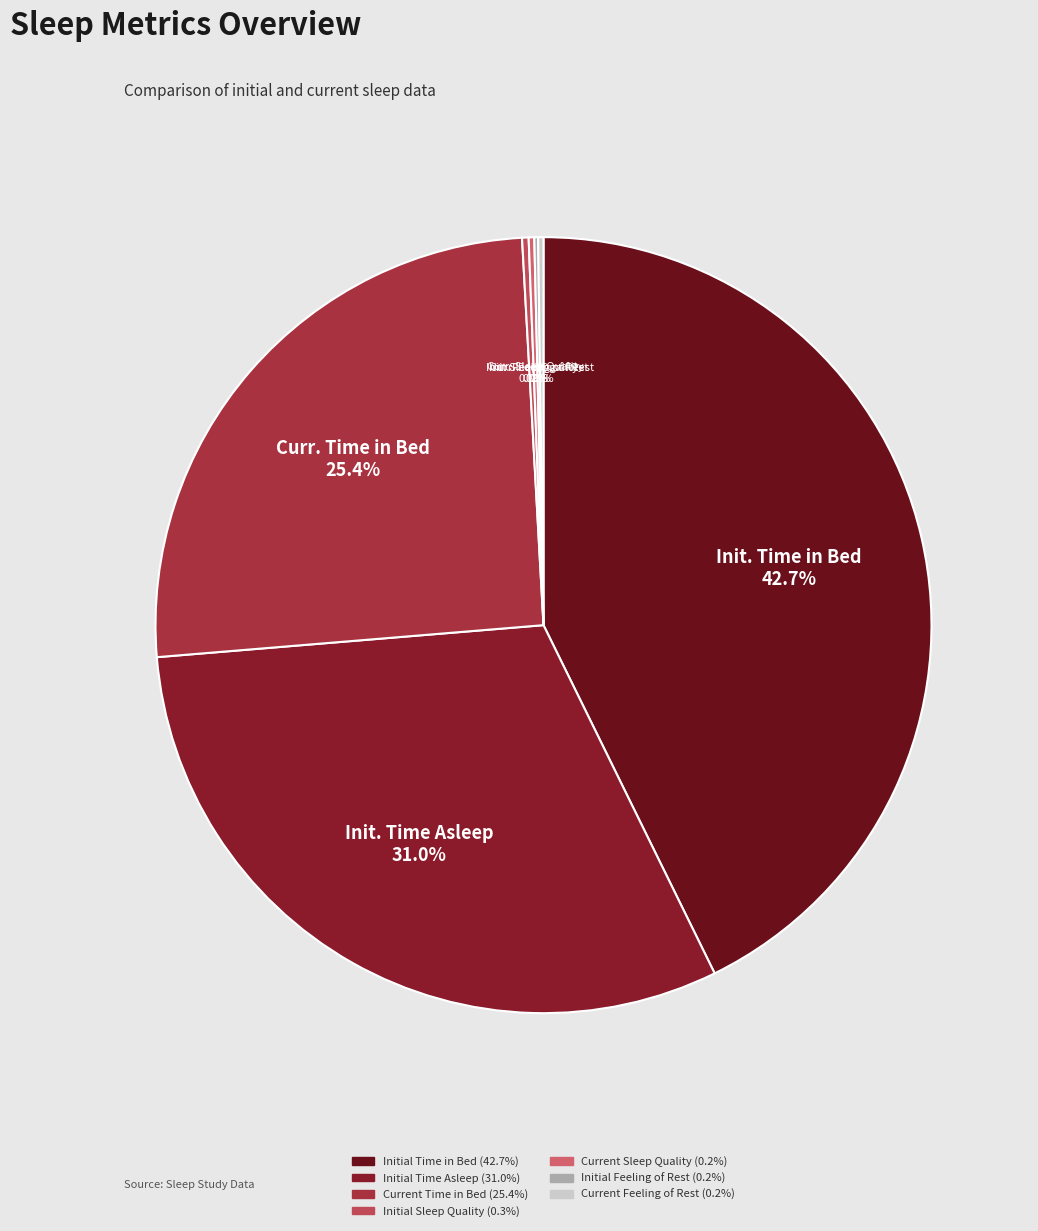

The Initial Feeling of Rest slice represents 1% of the pie. True or false?

False